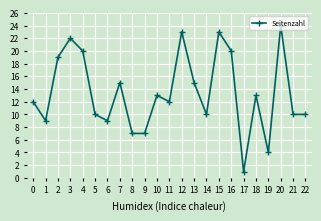

Is it true that the value at 2 is 19?

True